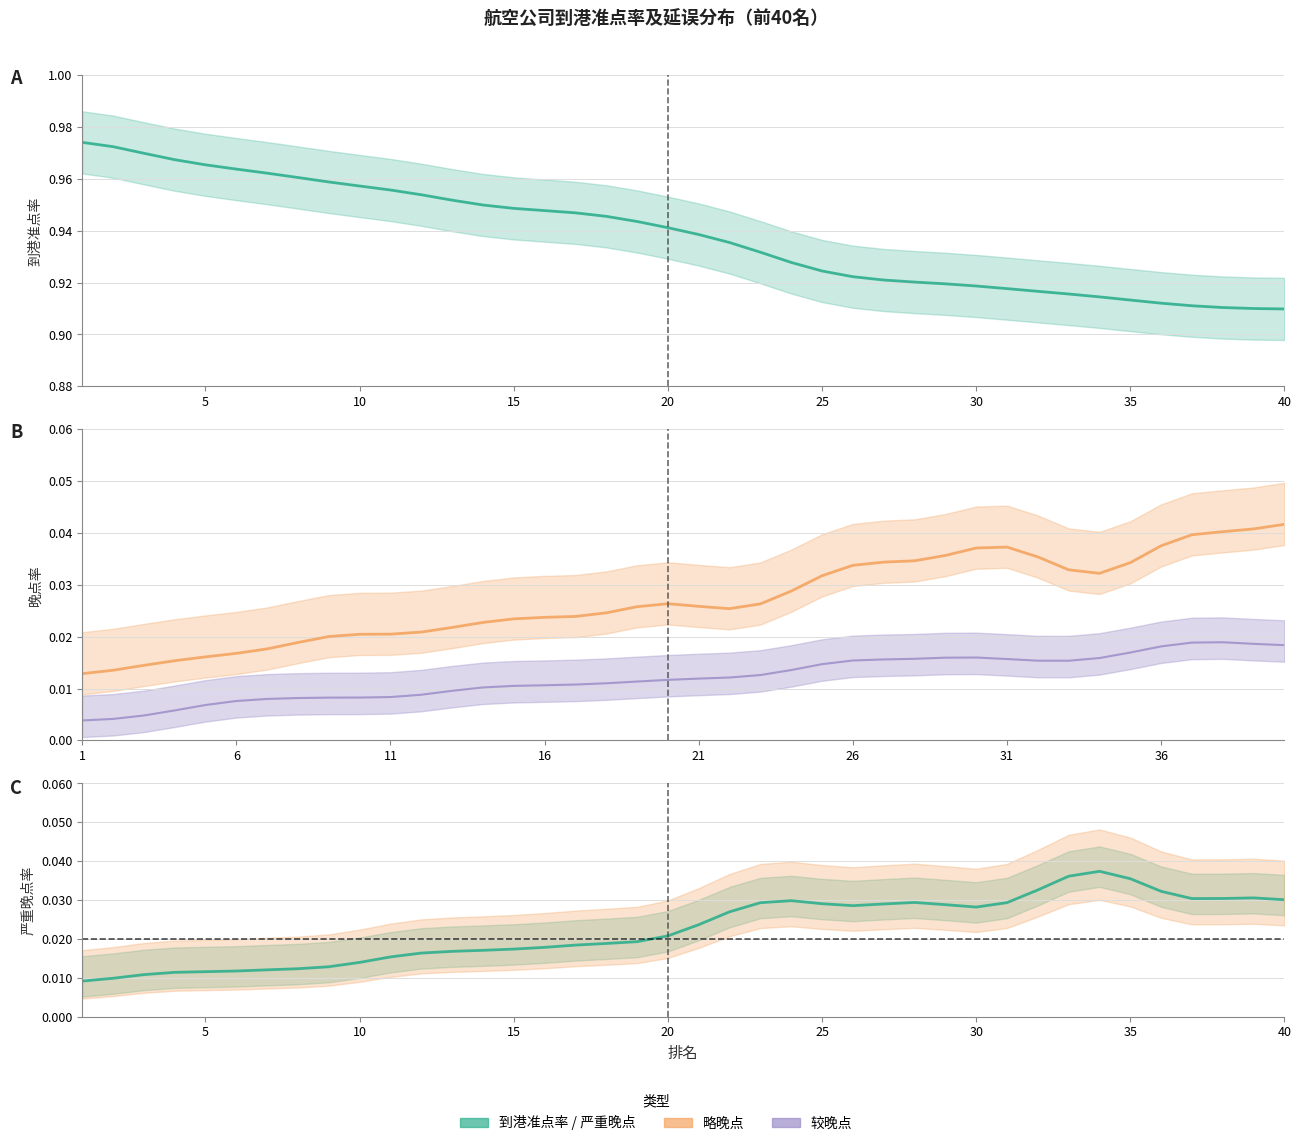

Does the chart have visible grid lines?

Yes